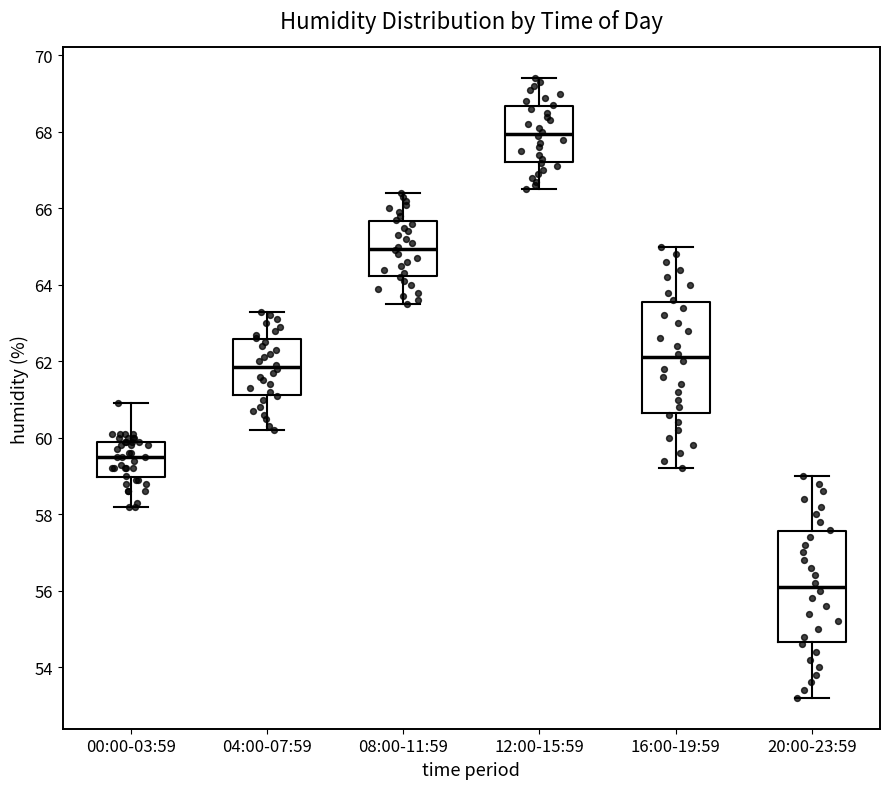

Which box has the highest median line?

12:00-15:59